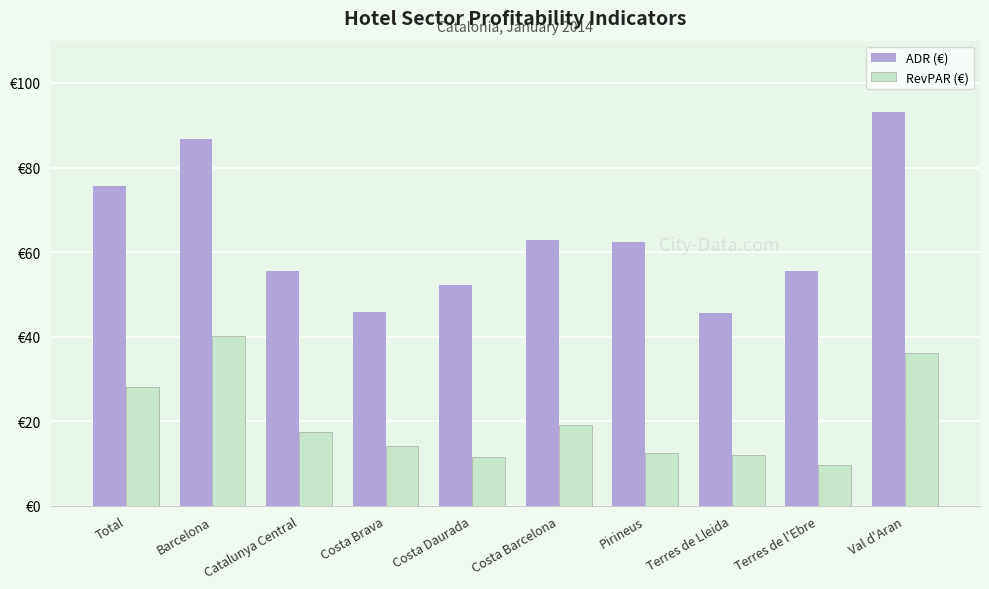

Are the bars grouped side by side (vs. stacked)?

Yes